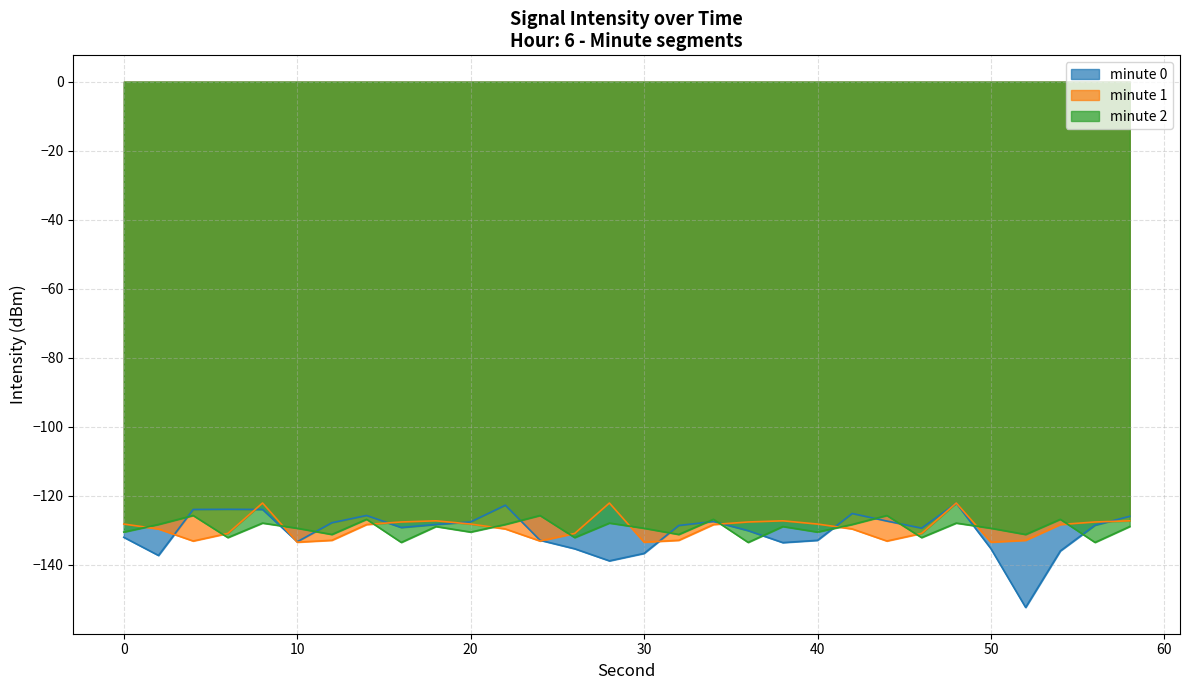

How many lines are shown in the chart?

3